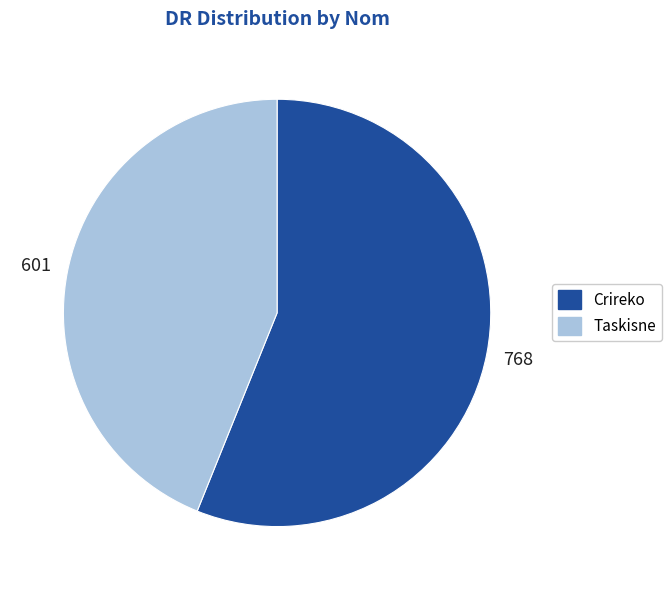

Combined, do Crireko and Taskisne account for over 50%?

Yes